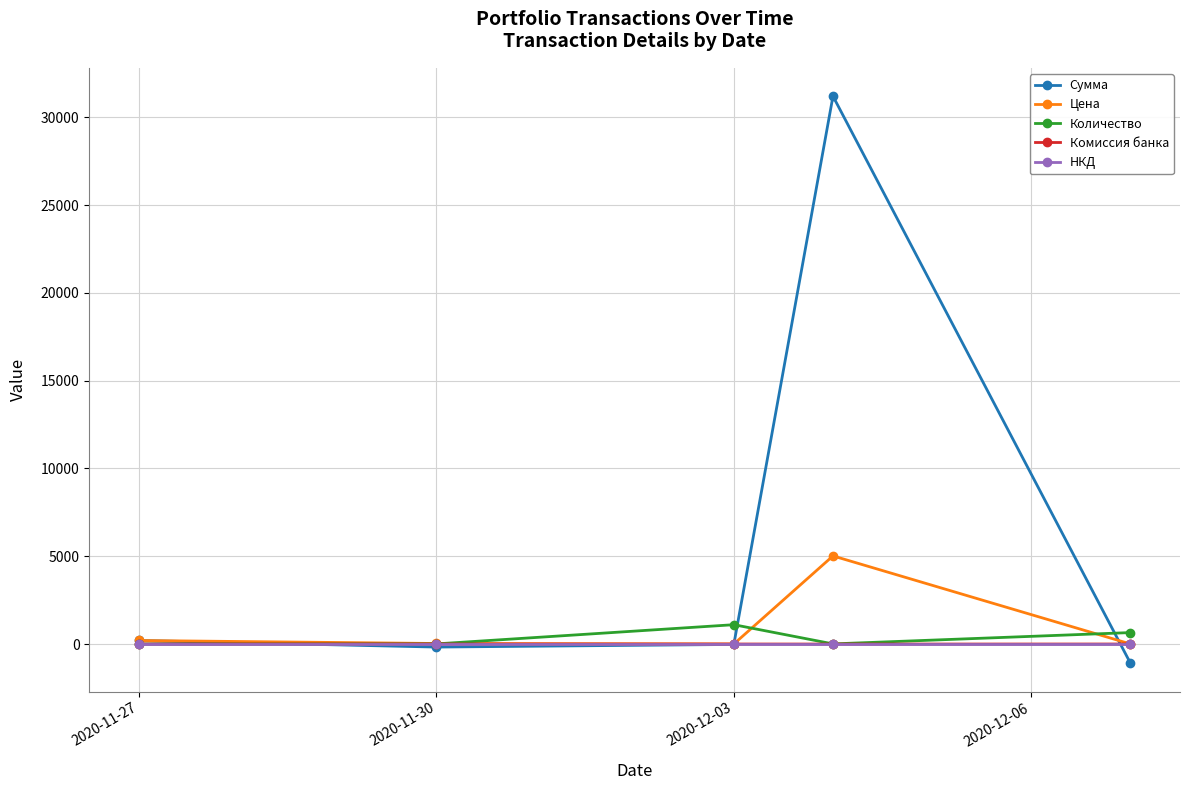

At how many categories does at least one series exceed 12658?

1